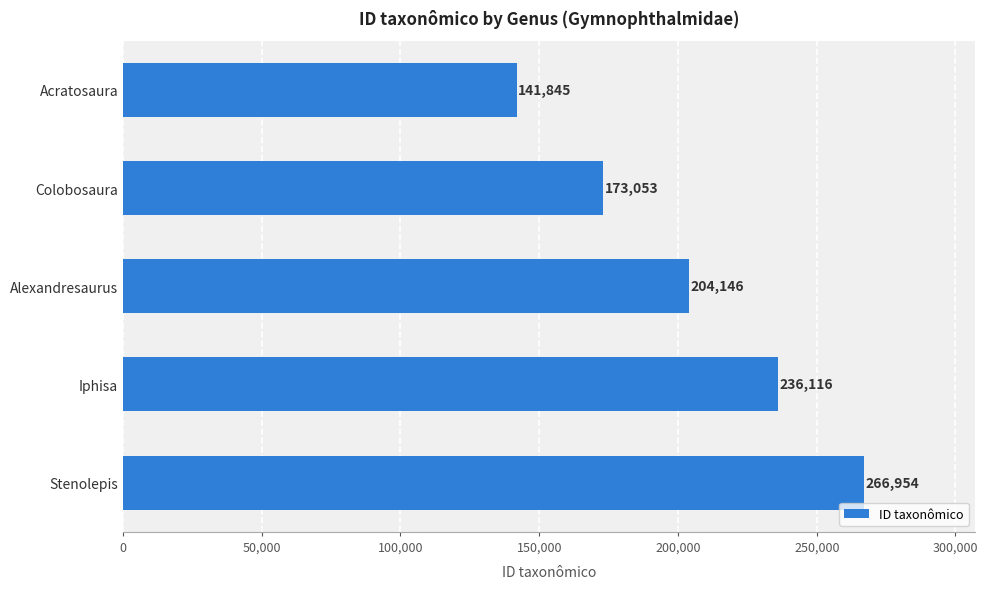

Reading bottom to top, transcribe all the data shown in this chart.

Stenolepis=266954	Iphisa=236116	Alexandresaurus=204146	Colobosaura=173053	Acratosaura=141845